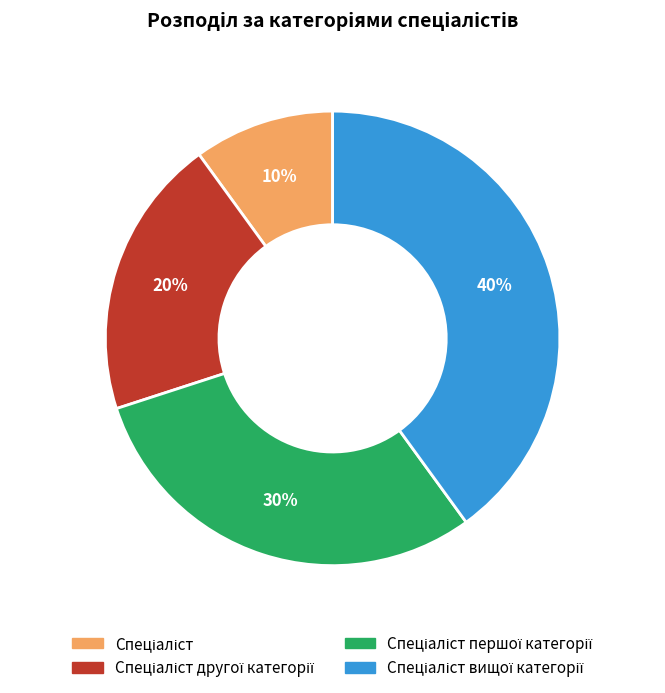

Does any single category account for the majority?

No